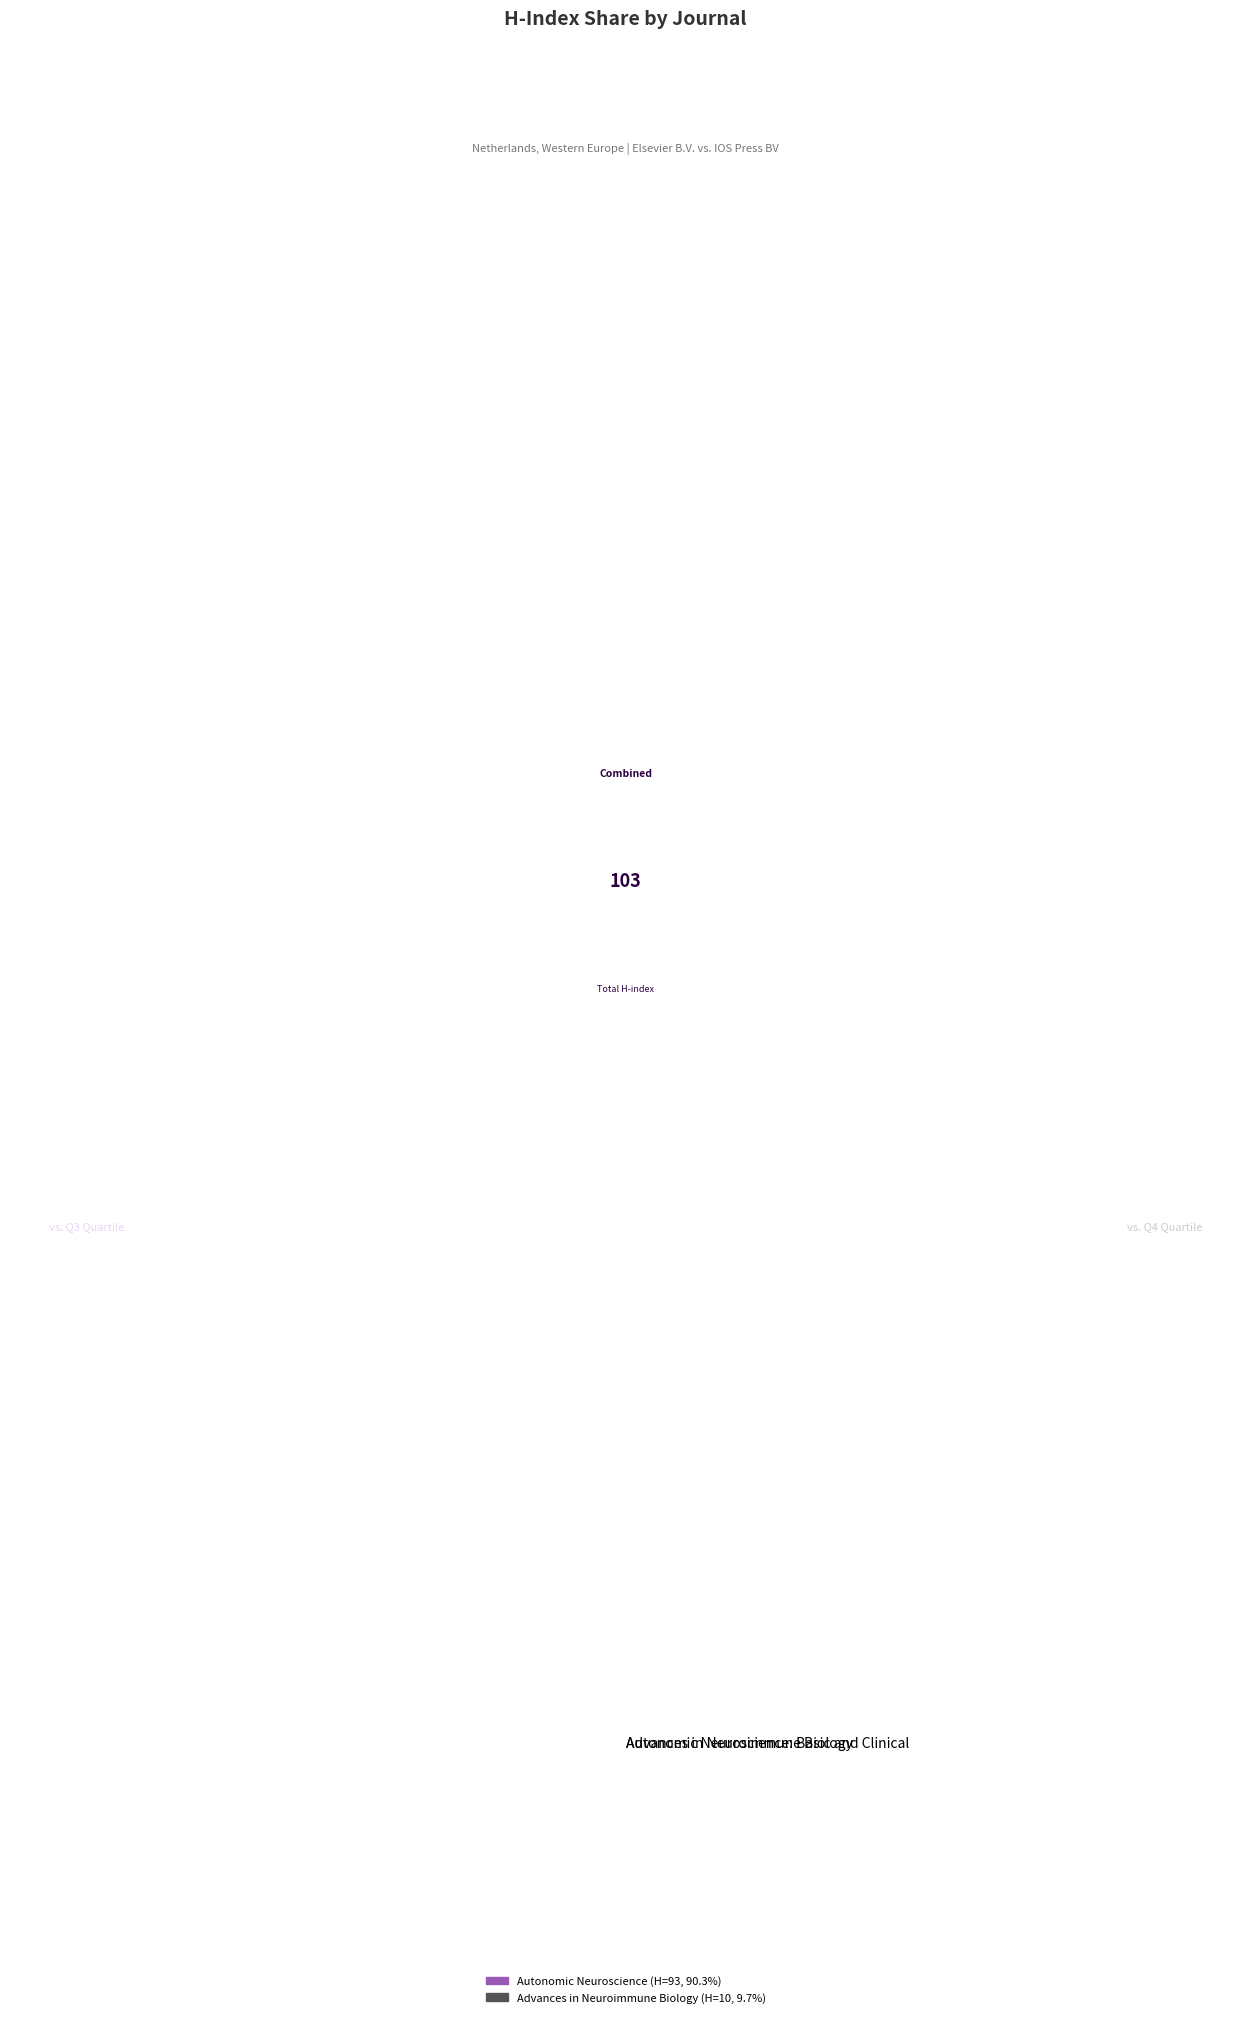

The Autonomic Neuroscience: Basic and Clinical slice represents 90% of the pie. True or false?

True